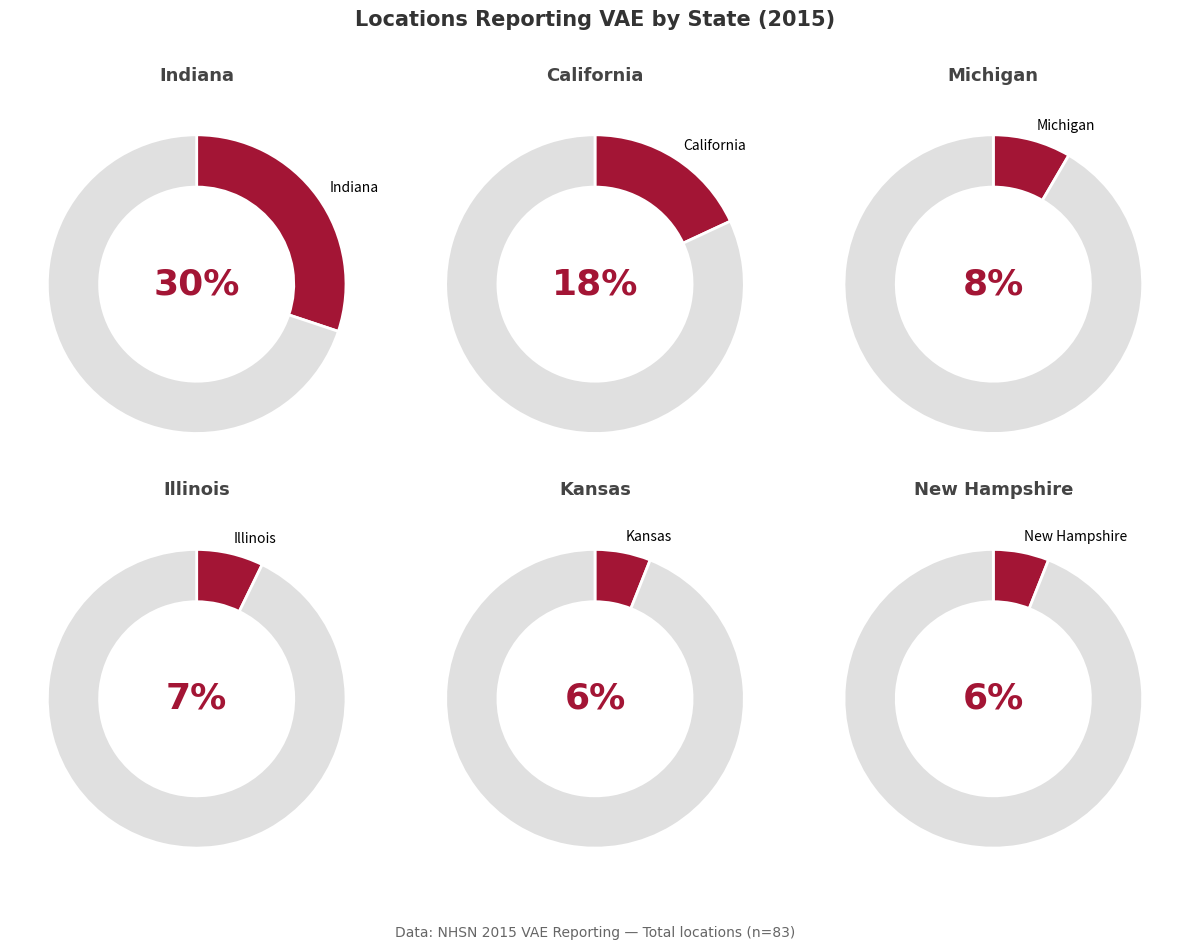

Count the number of slices in the pie.

12